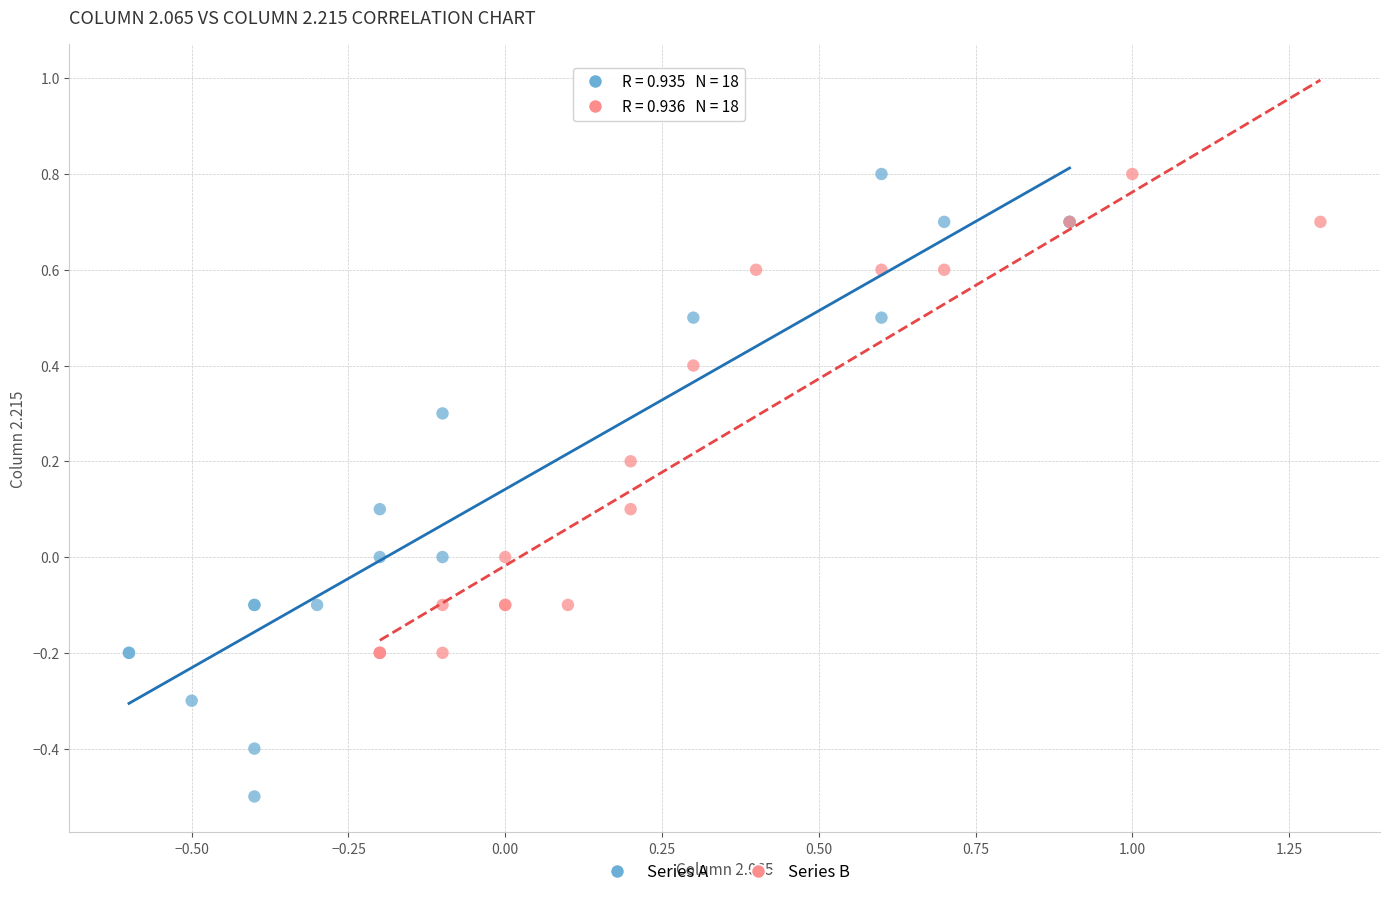

Which series has the largest Y range (max minus min)?

Series A